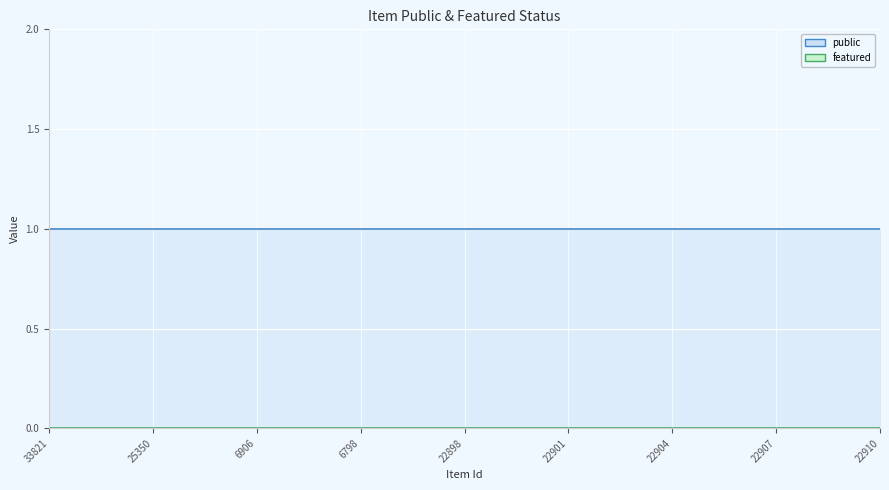

How many distinct data groups are displayed?

2